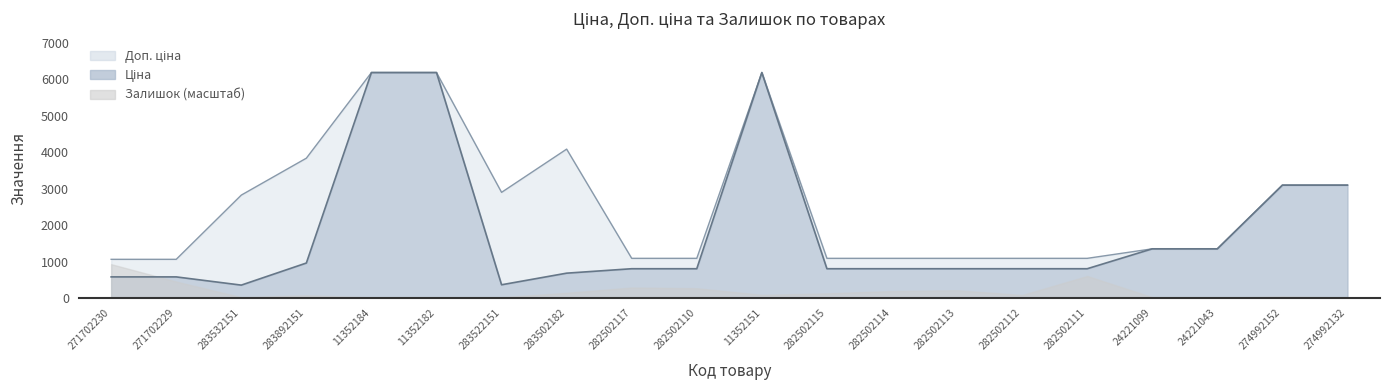

In Доп. ціна, how many points are higher than both neighbors (excluding endpoints)?

2